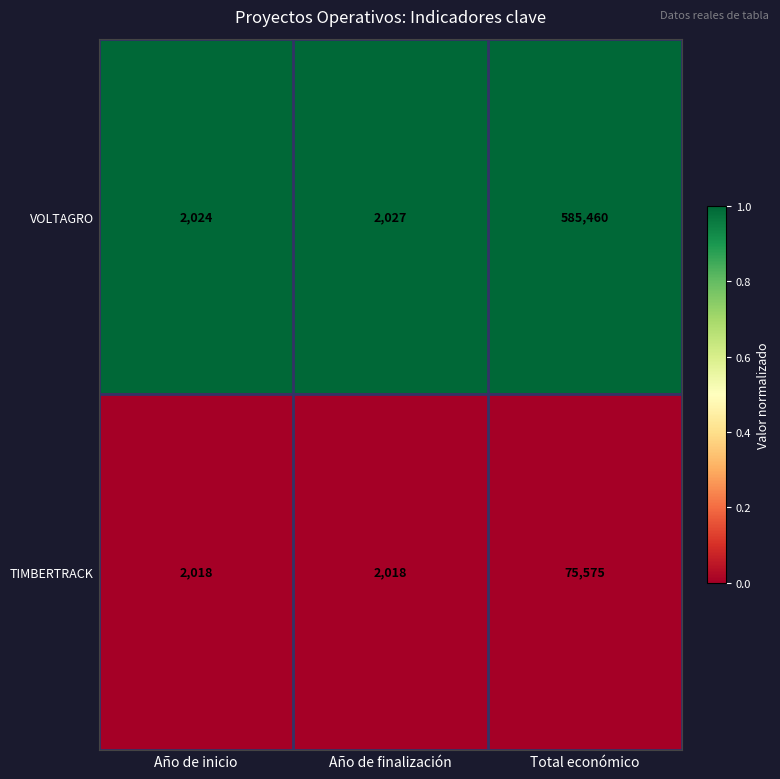

What is the sum of all VOLTAGRO values?

589511